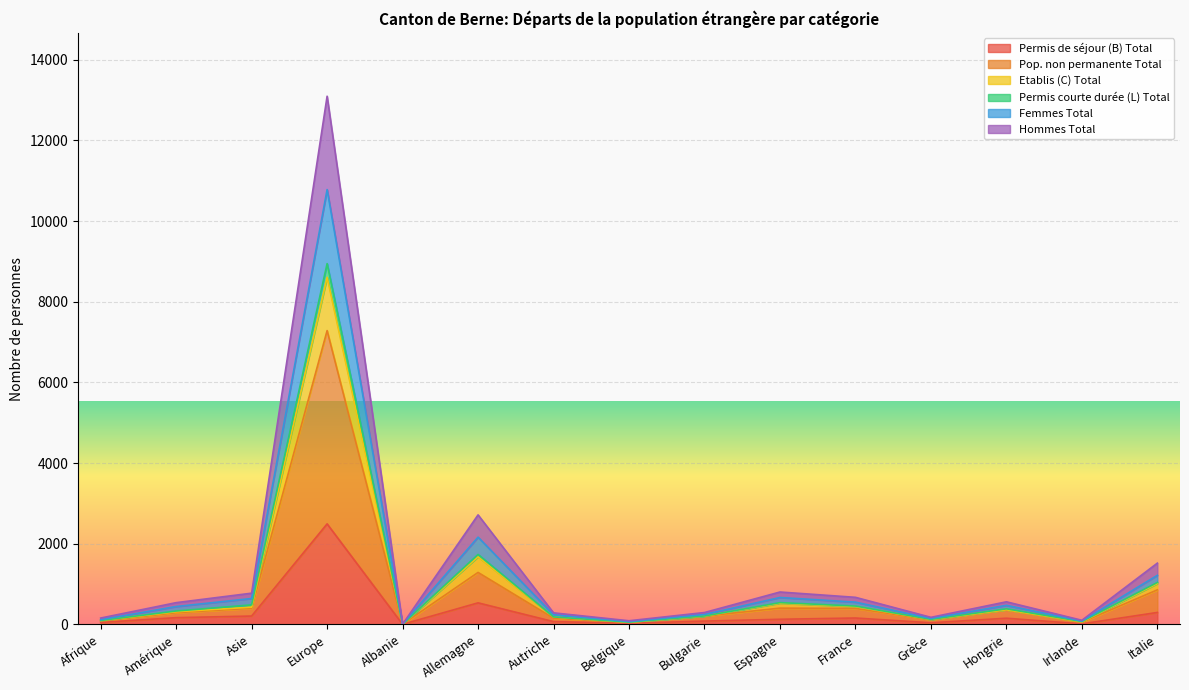

The Pop. non permanente Total series shows 395 at France. True or false?

True